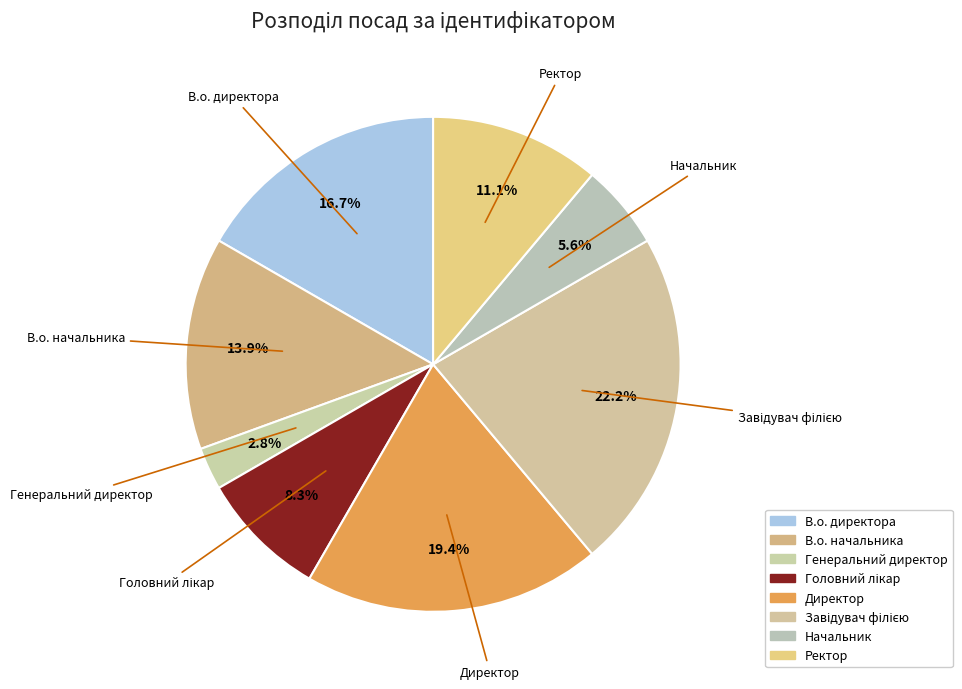

How many slices are in this pie chart?

8